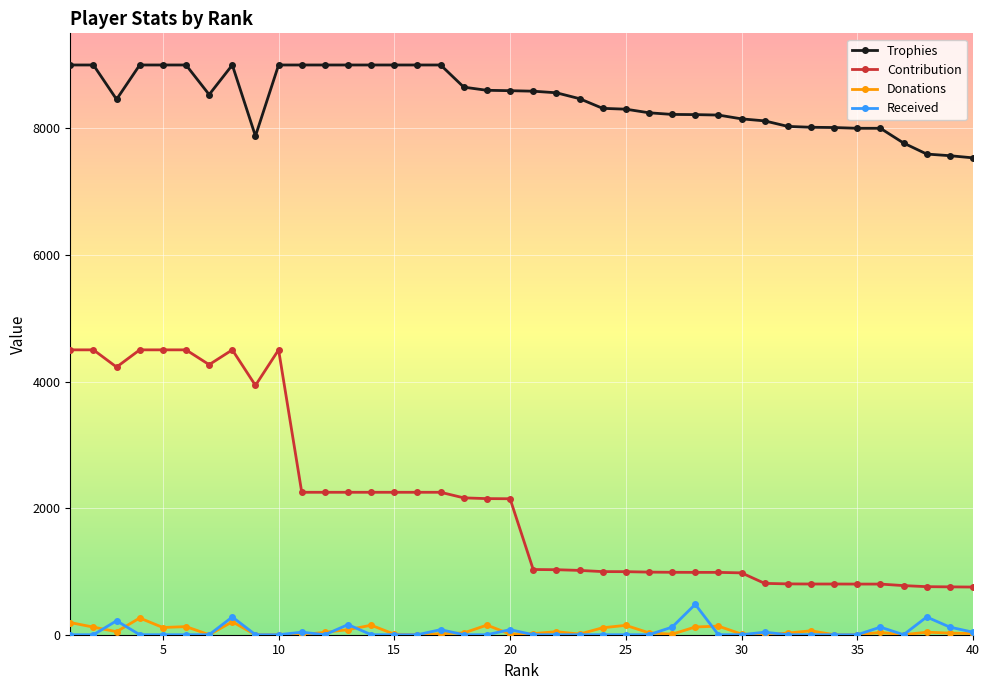

Which series has the largest range (max minus min)?

Contribution